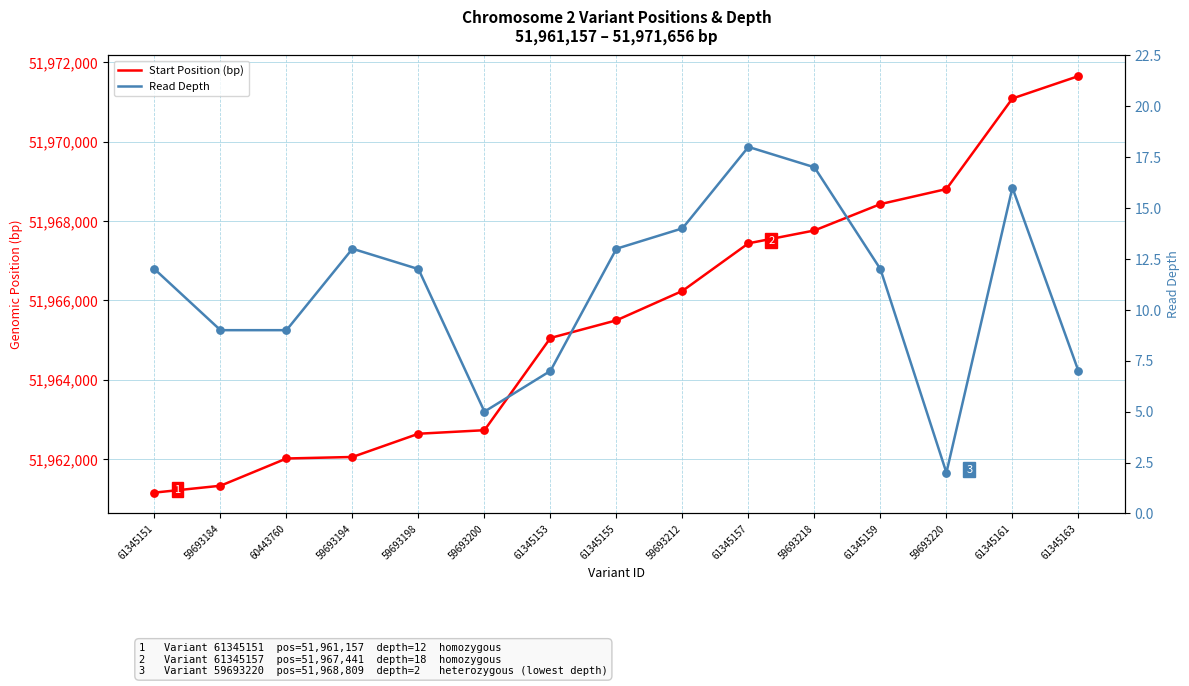

Which series has the largest total across all categories?

Start Position (bp)